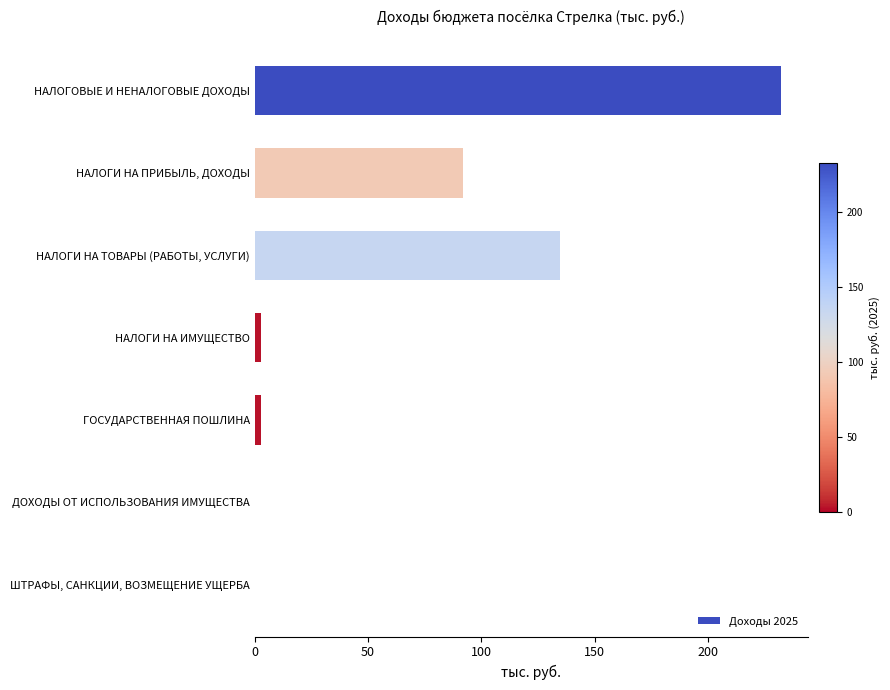

What is the greatest value displayed?

232.5